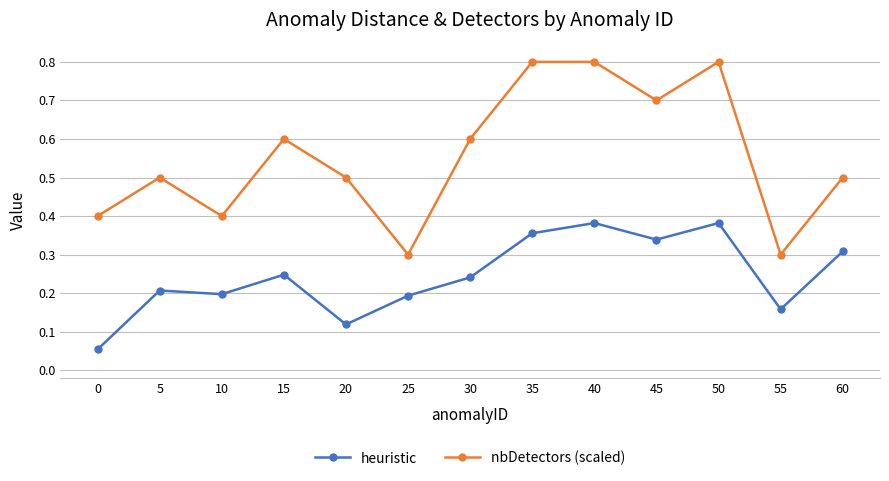

List the series in order of their overall mean, highest first.

nbDetectors (scaled), heuristic